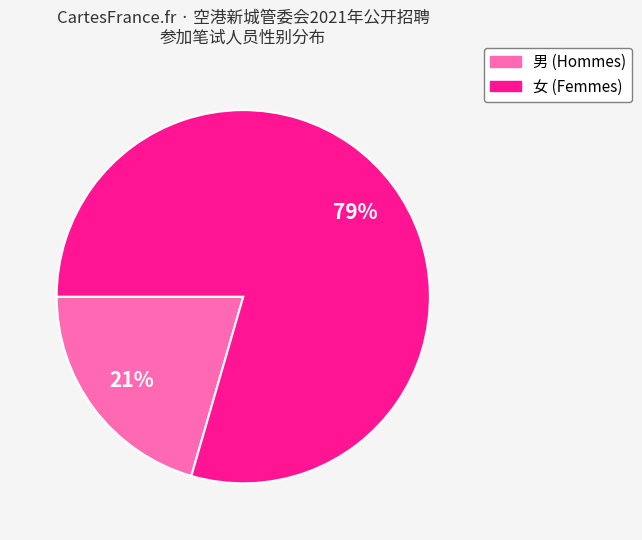

To the nearest percent, what is the average slice percentage?

50%